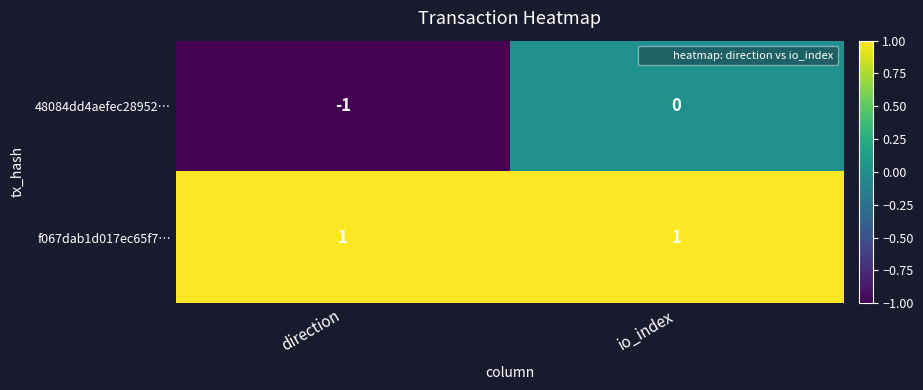

Reading left to right, what are all the values shown in this chart?

48084dd4aefec28952…: direction=-1	io_index=0
f067dab1d017ec65f7…: direction=1	io_index=1